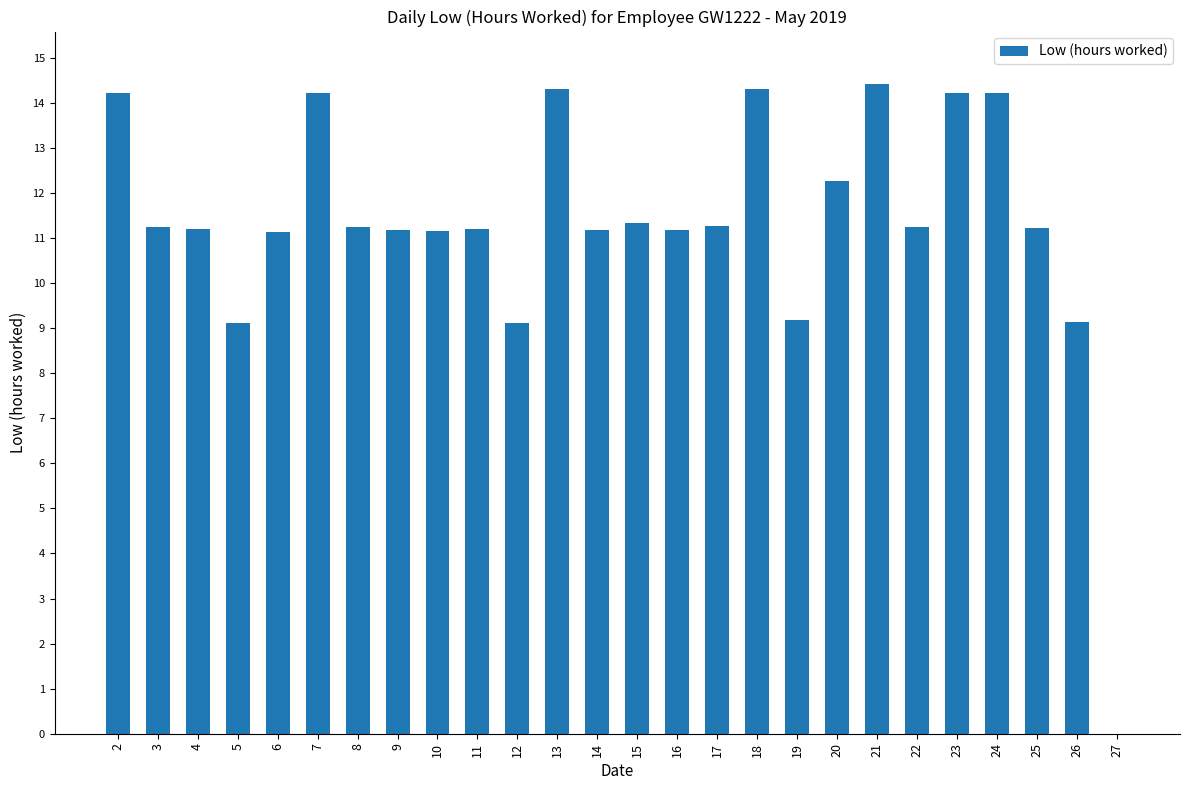

What is the ratio of the value at 4 to the value at 15?

1.0